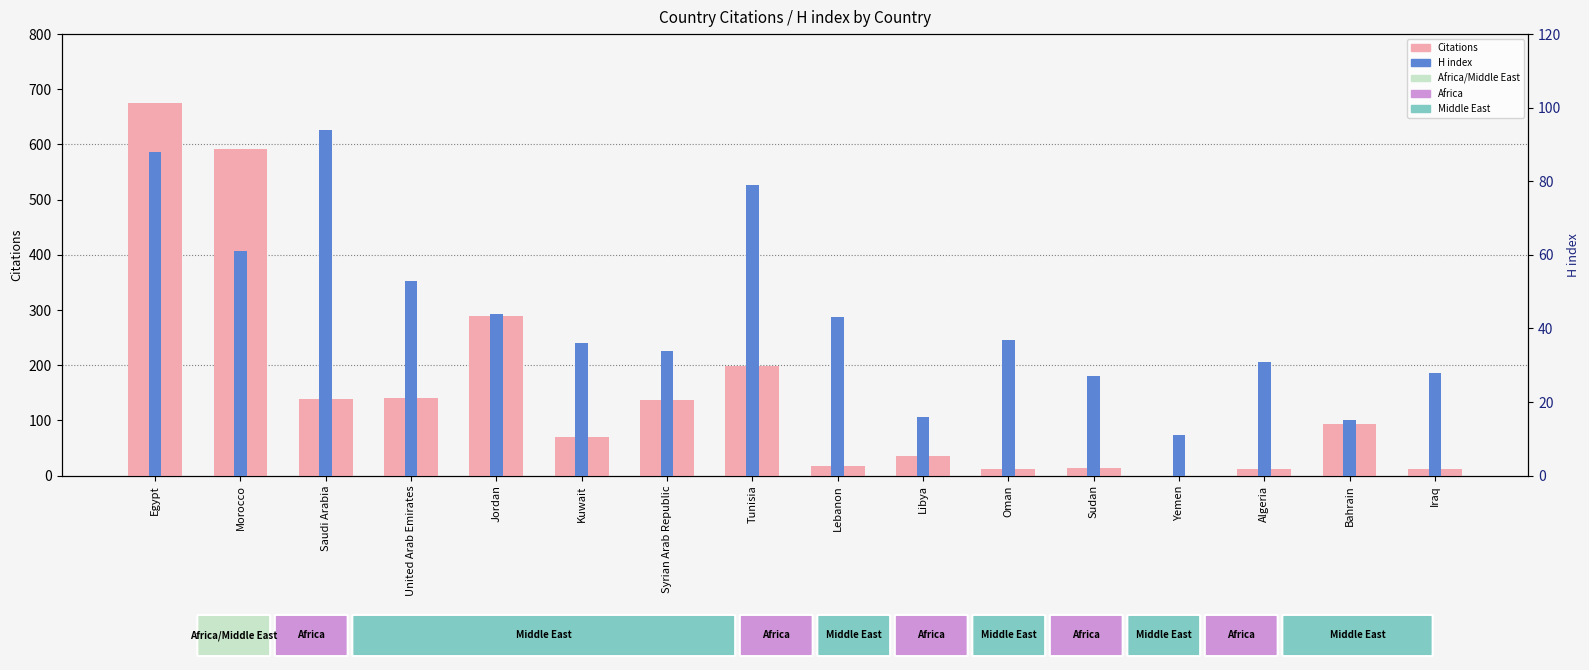

Where does the H index series first go above 37?

Egypt